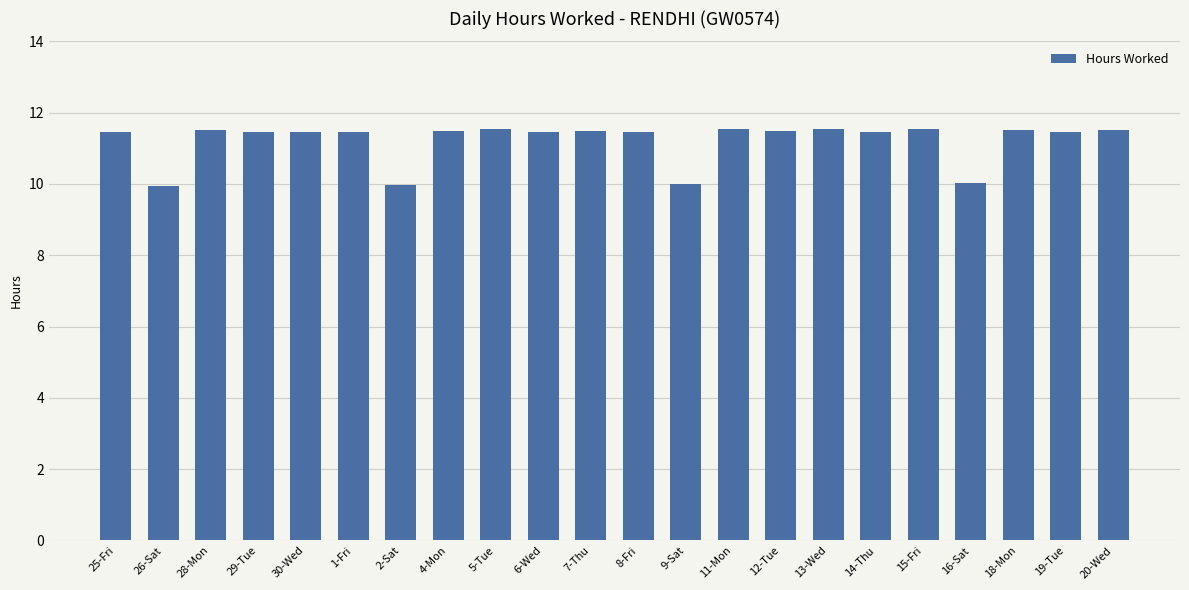

Is it true that the value at 18-Mon is 3.5?

False